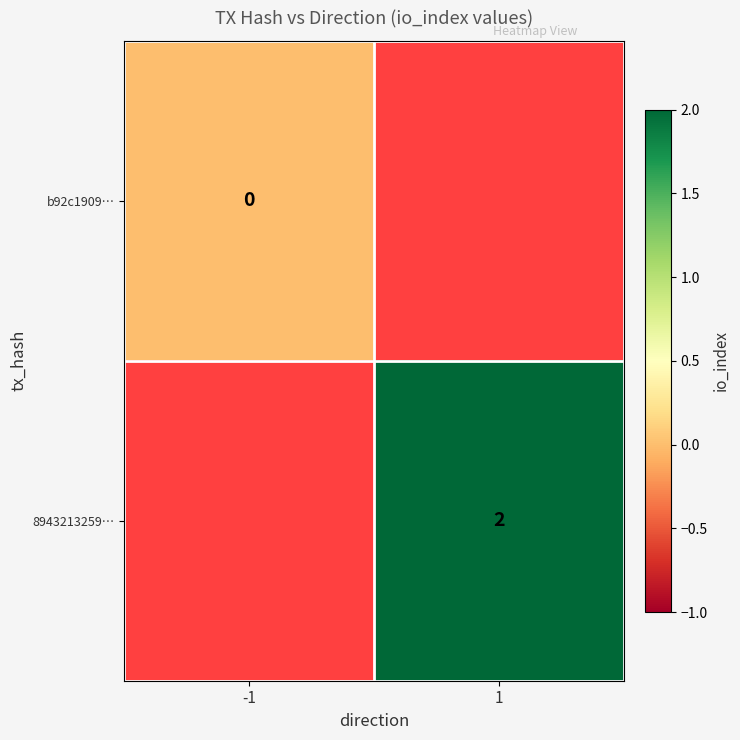

Which label corresponds to the largest value in the chart?

1